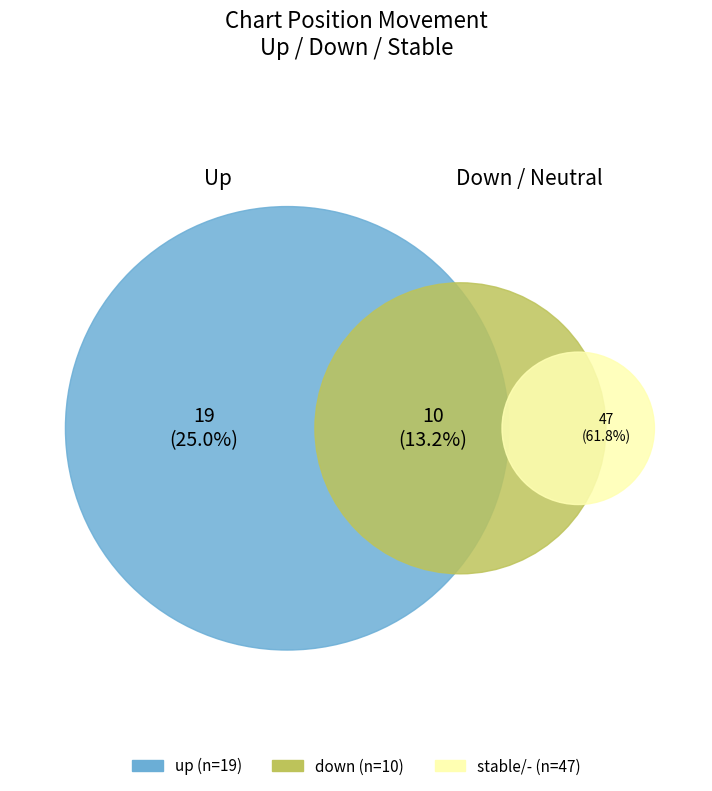

The up slice represents 25% of the pie. True or false?

True